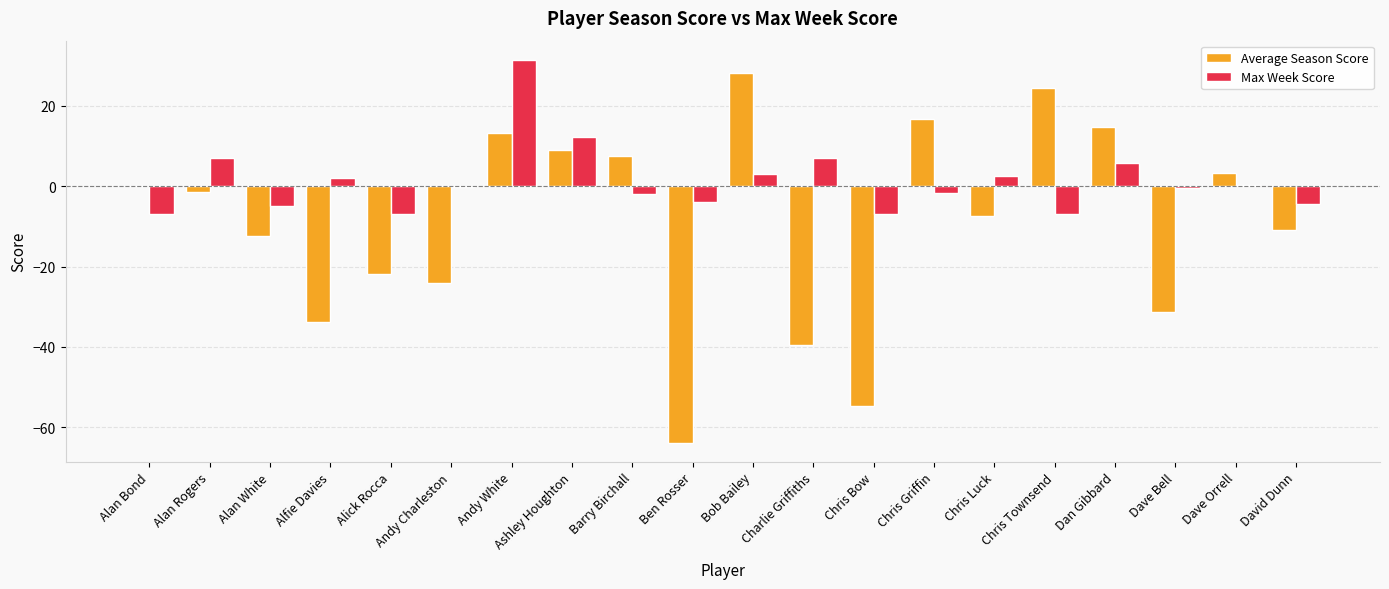

What is the average value of the Average Season Score series?

-9.2